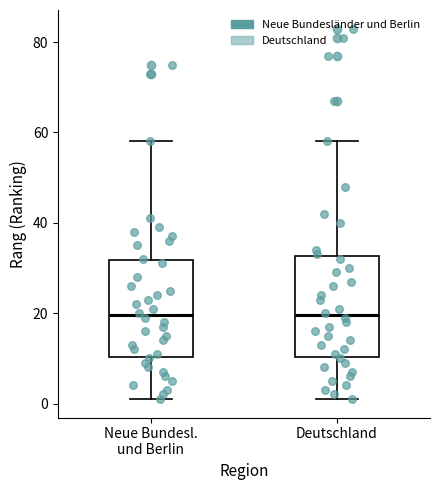

Where does the lower whisker of the box for Deutschland end on the y-axis? The values are not printed on the chart, so give them approximately, as read against the axis.

2